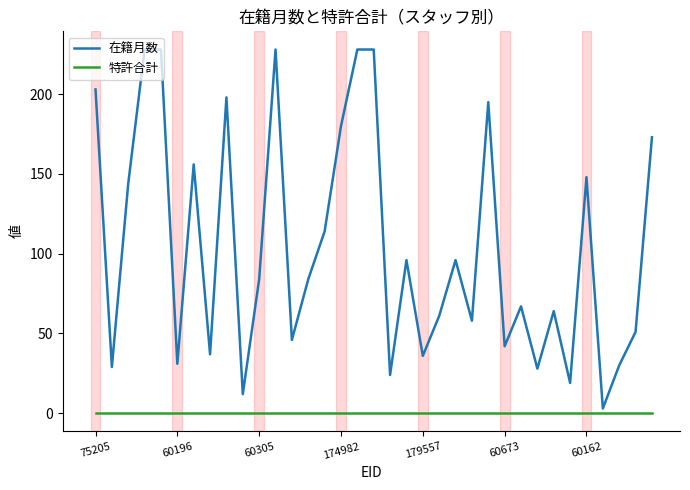

Rank the series by their average value, from highest to lowest.

在籍月数, 特許合計